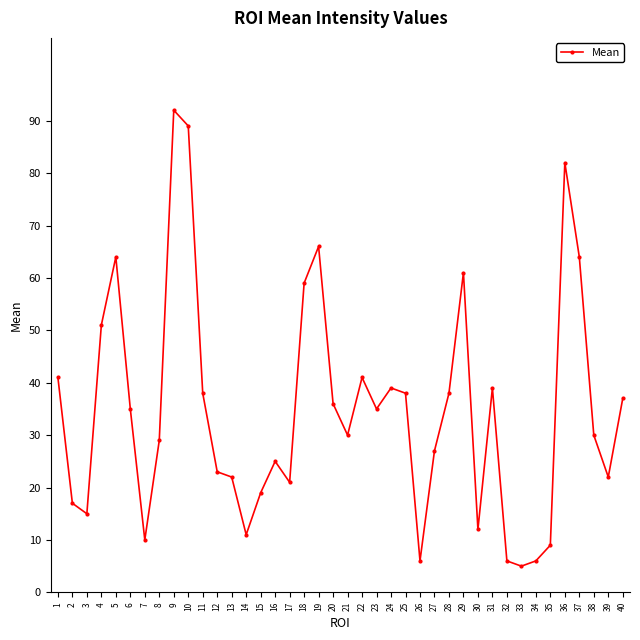

What is the change in value from 8 to 9?

+63